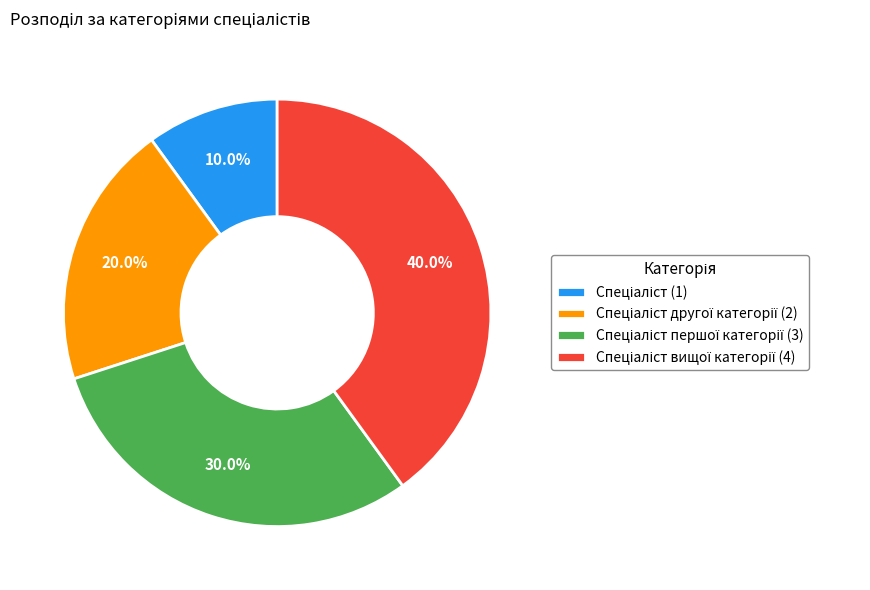

To the nearest percent, what is the difference between the largest and smallest slice percentages?

30%